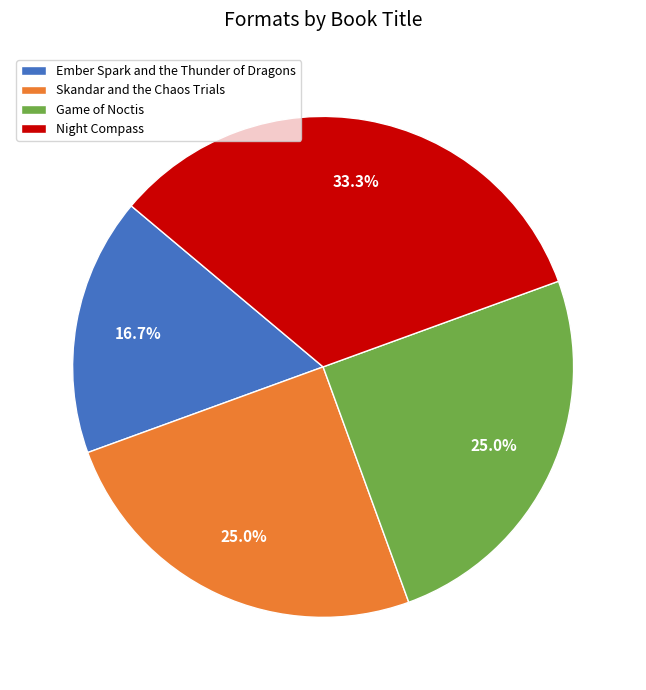

How many segments does this pie chart have?

4